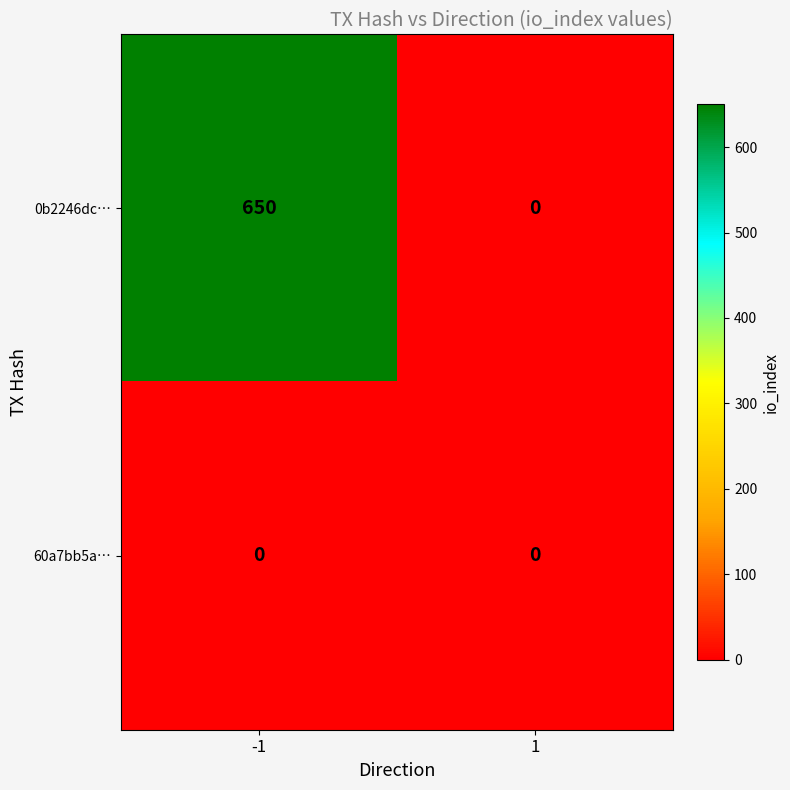

What is the average value of the 0b2246dc… series?

325